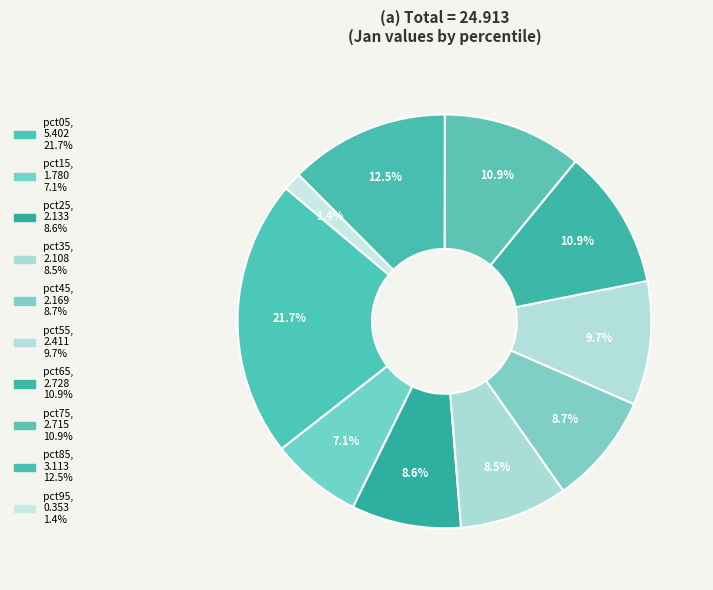

What is the change in value from pct55 to pct85?

+0.7